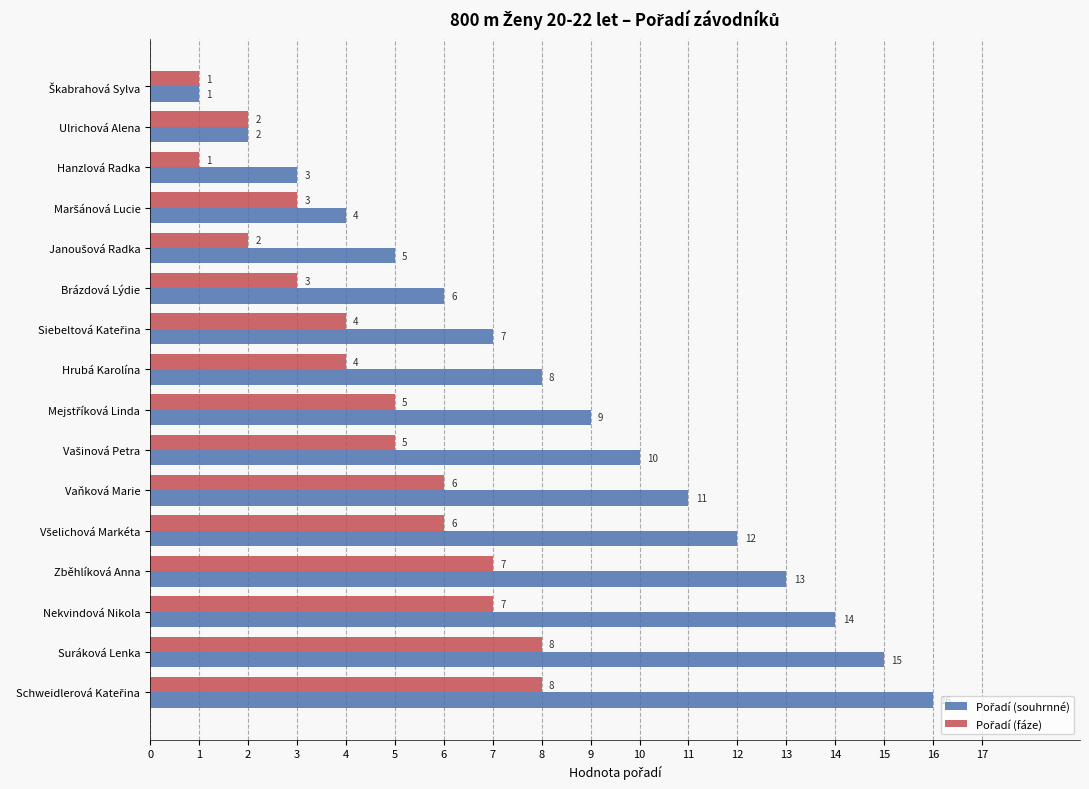

What is the total value across all series at Nekvindová Nikola?

21